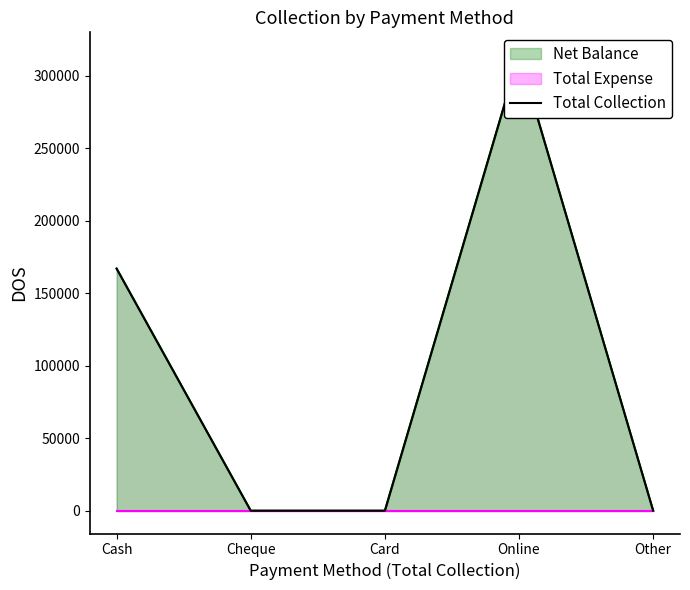

What is the label of the 3rd point from the right?

Card